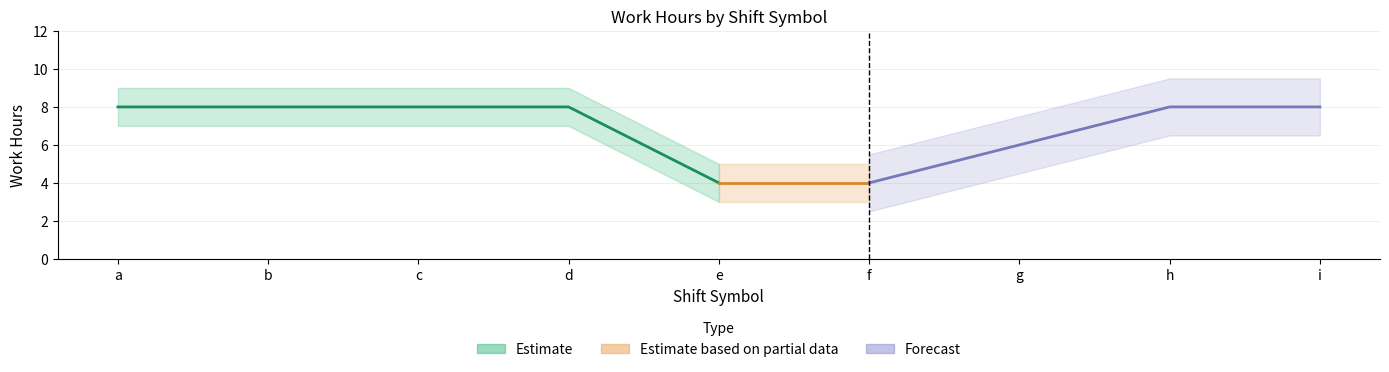

True or false: upper_band and work_hours cross at least once.

False